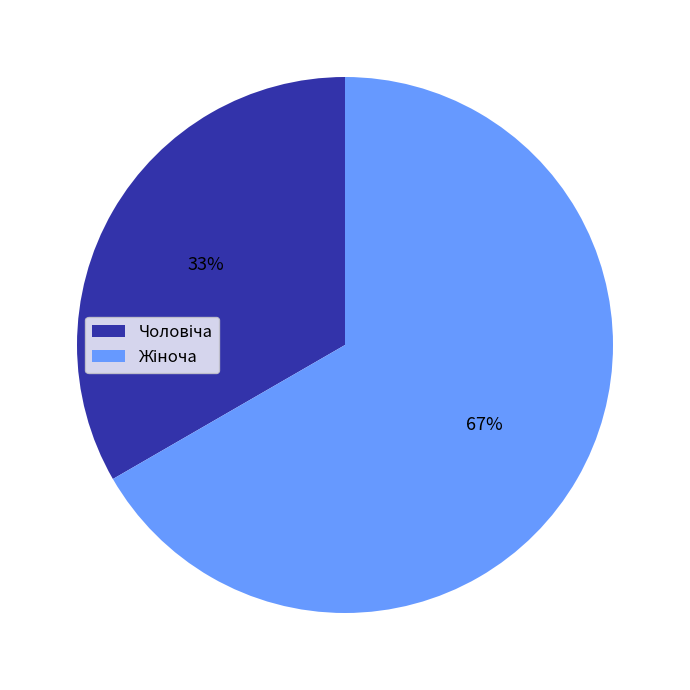

Count the number of slices in the pie.

2